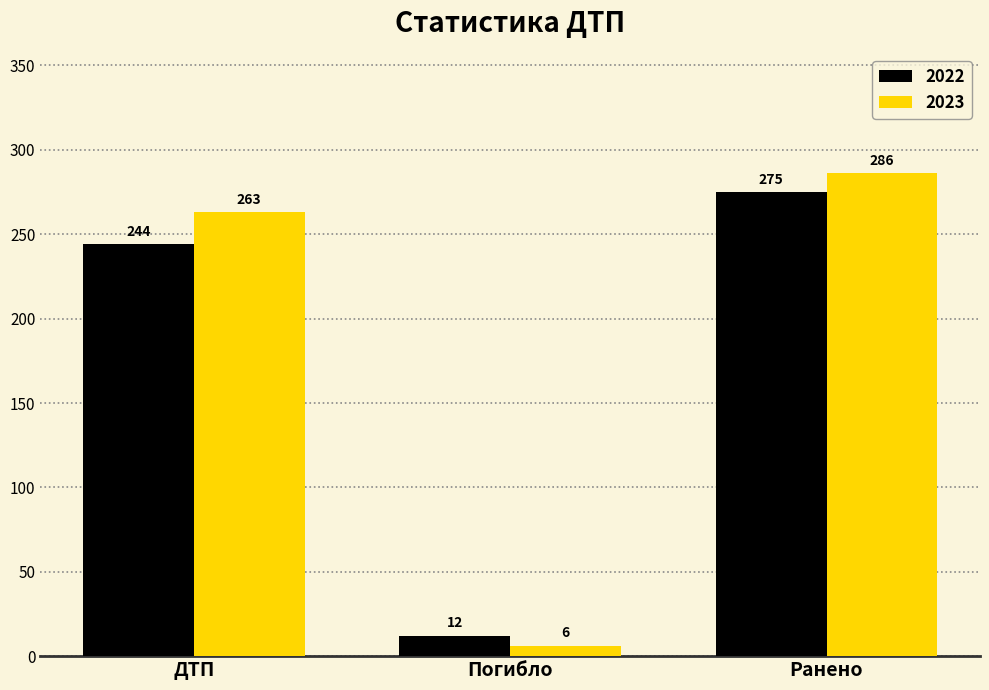

How many series are shown in this chart?

2